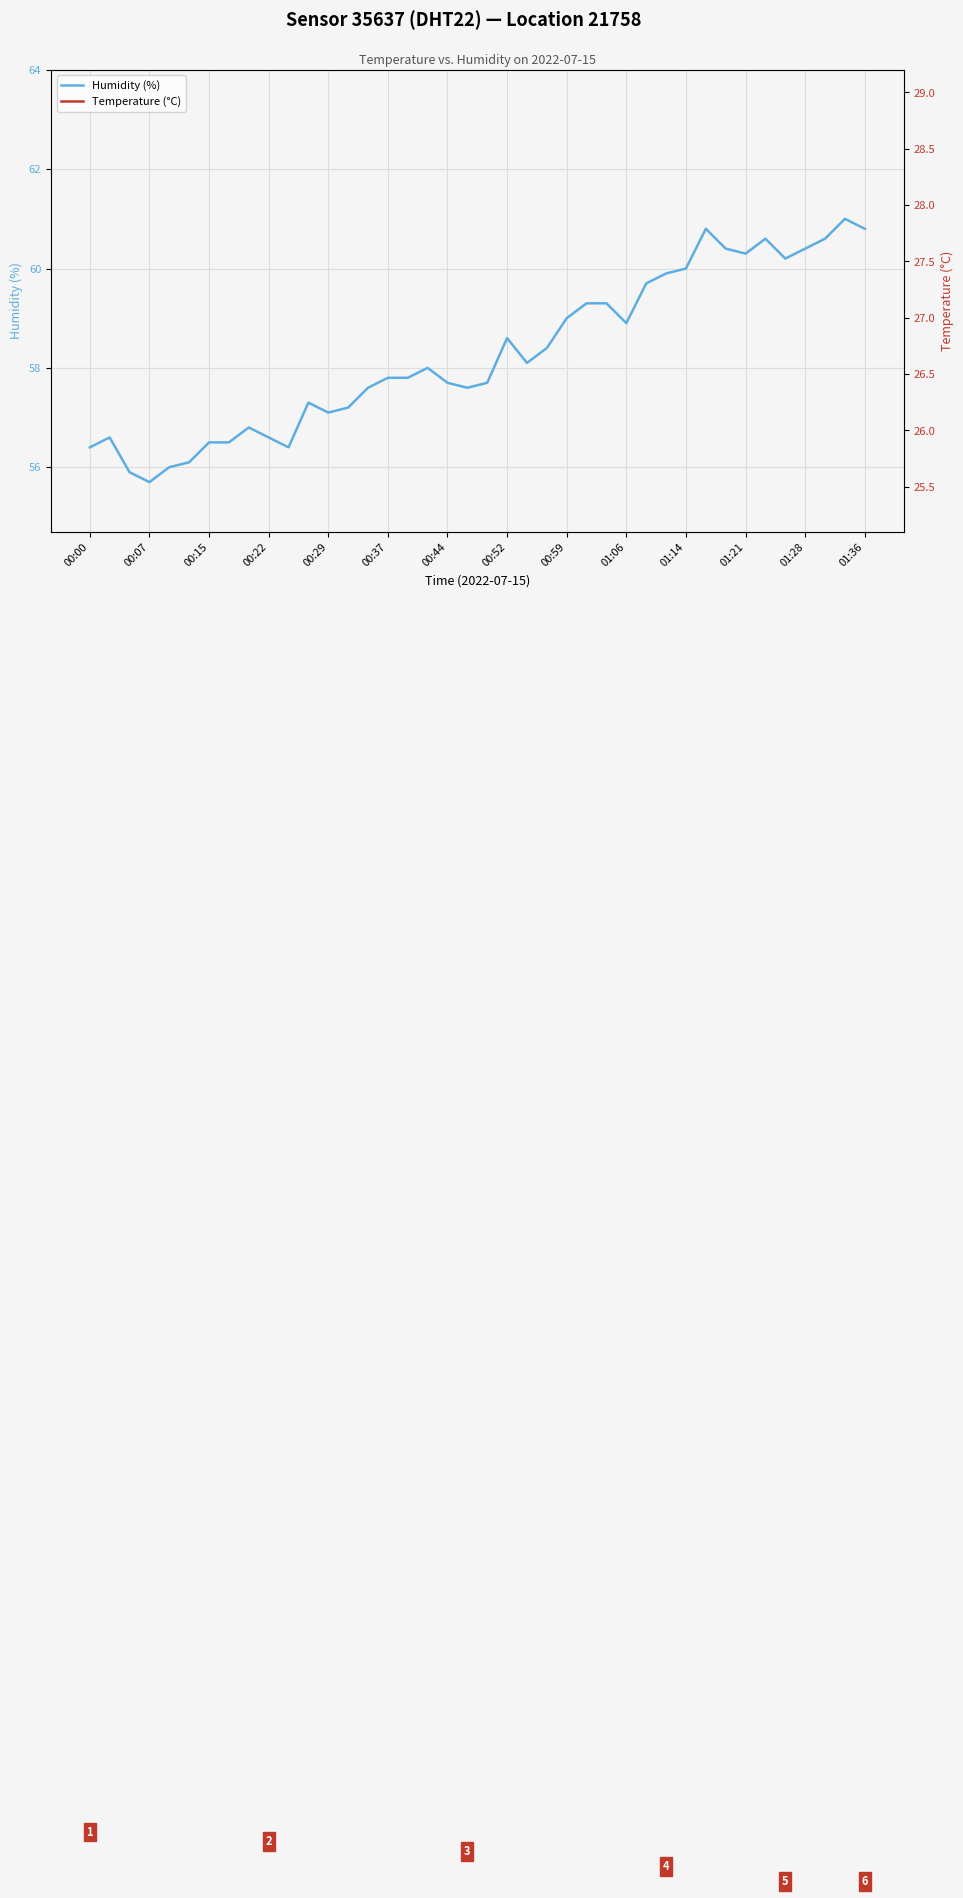

How many interior local peaks does the Humidity (%) series have?

8